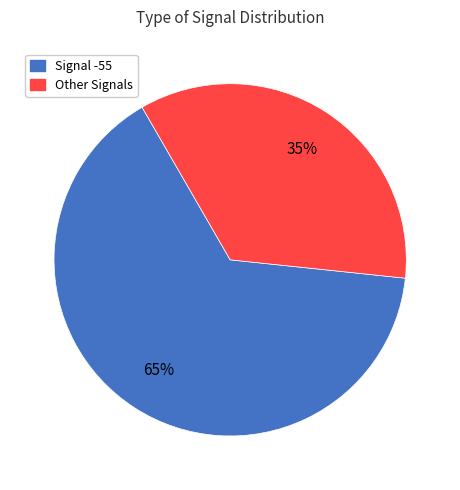

To the nearest percent, what is the difference between the largest and smallest slice percentages?

30%